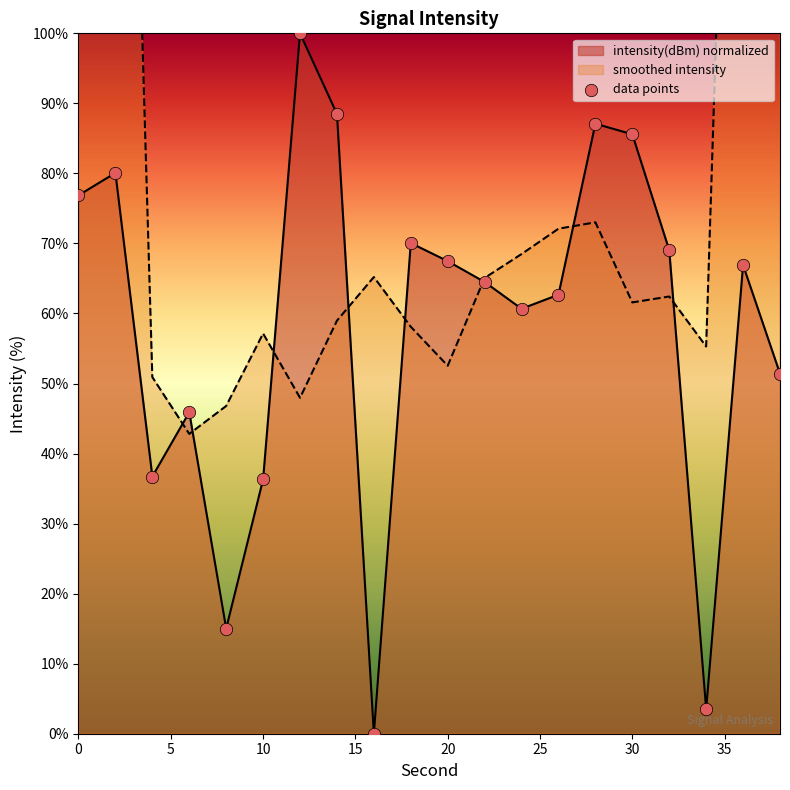

What is the change in value from 20 to 36?

-0.6